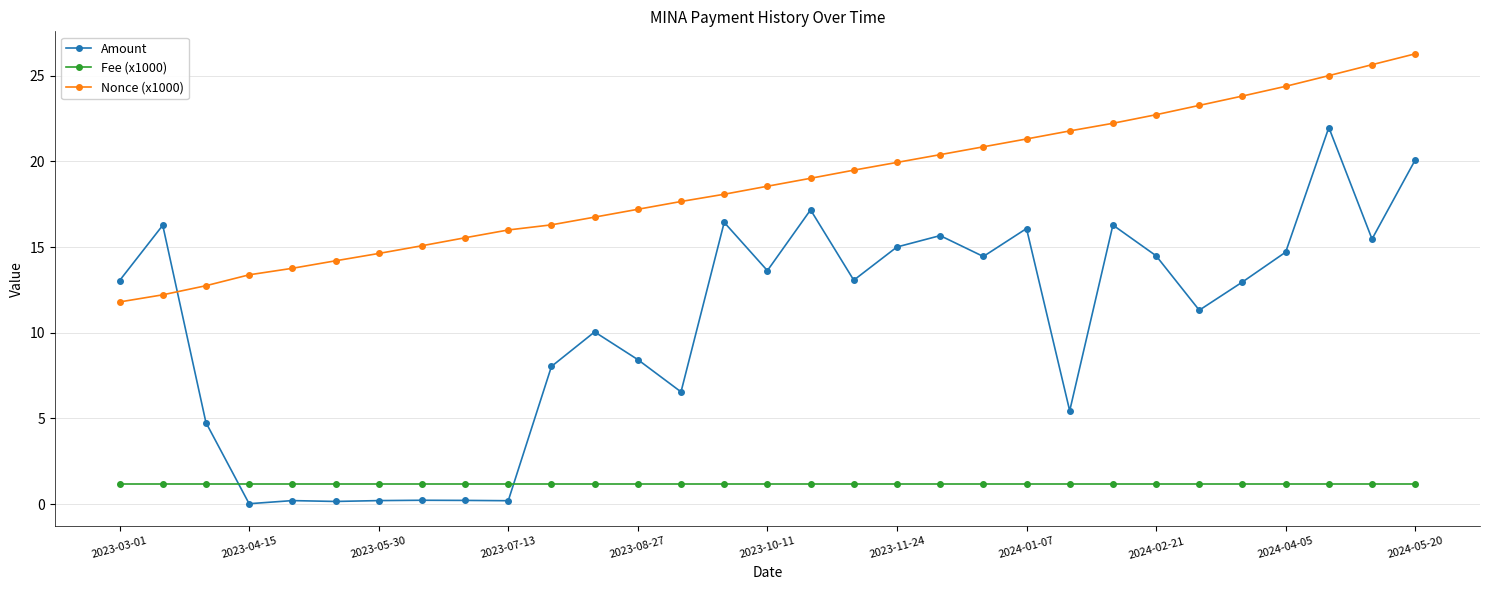

True or false: Fee (x1000) and Nonce (x1000) cross at least once.

False